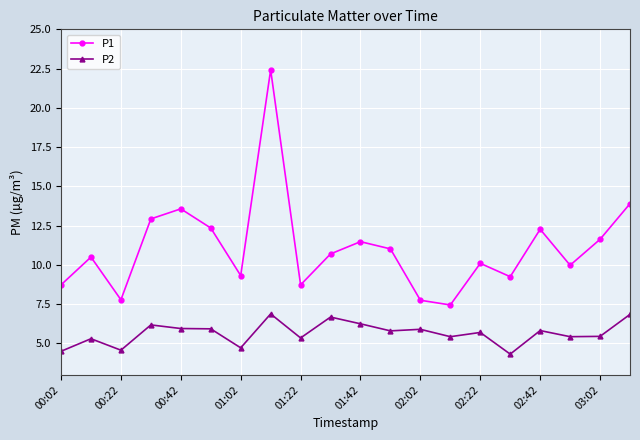

List the series in order of their overall mean, lowest first.

P2, P1